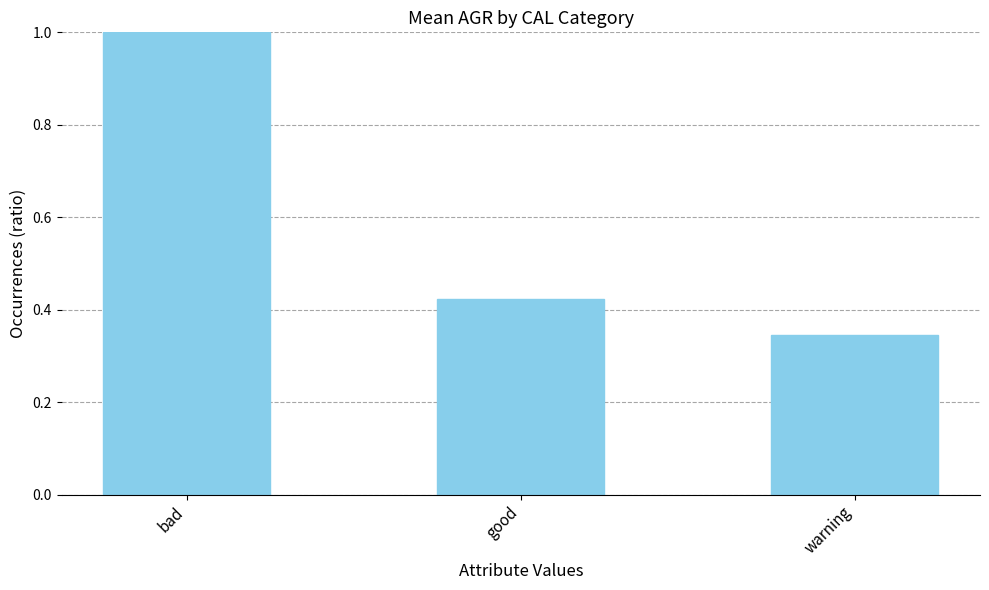

What is the change in value from good to warning?

-0.1